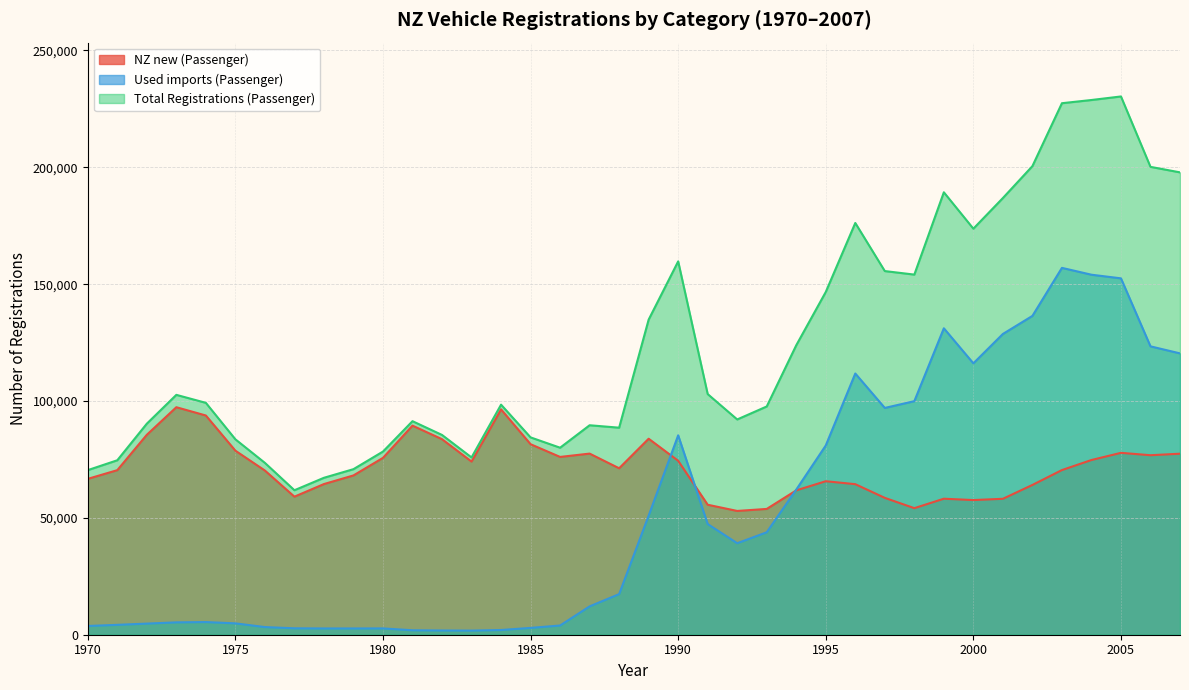

True or false: Total Registrations (Passenger) has more than 1 interior local peaks.

True